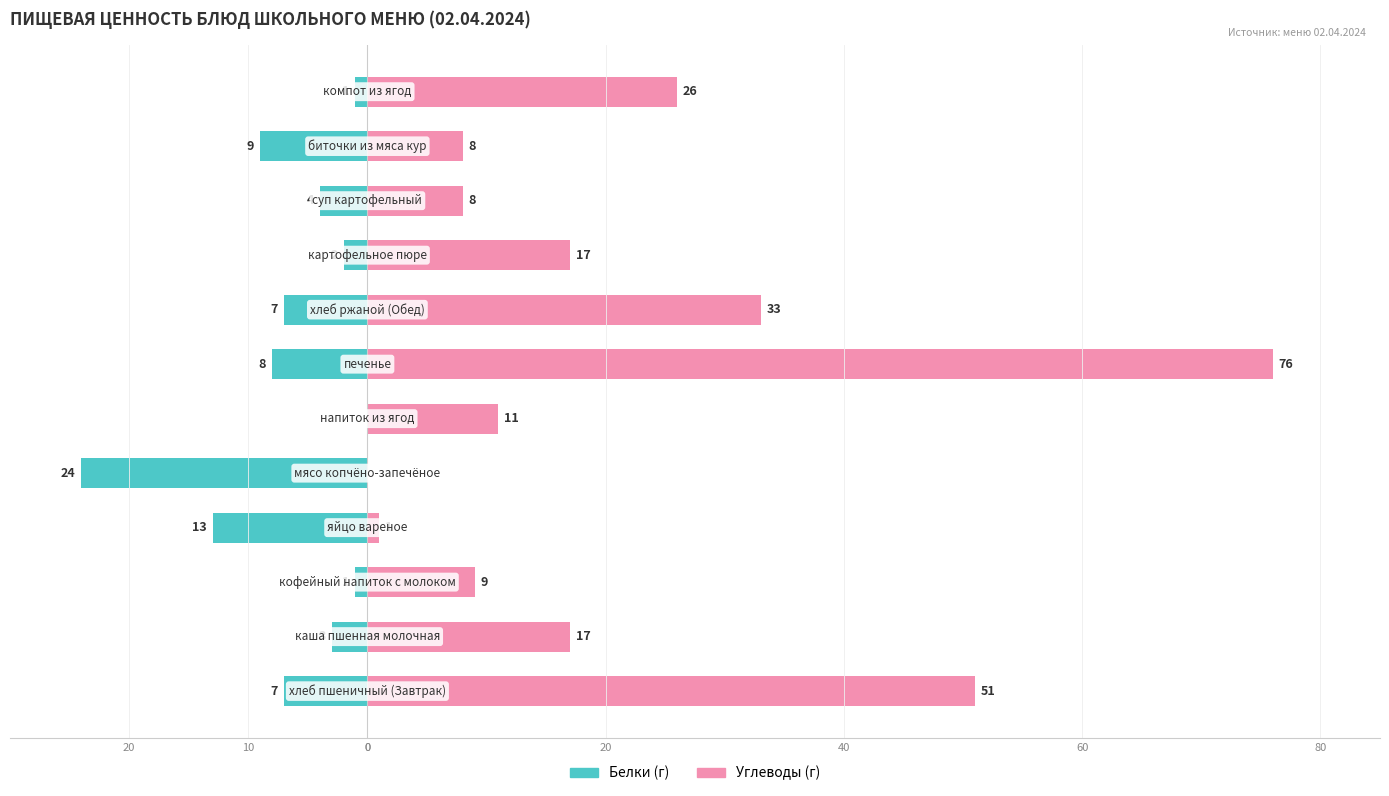

The Белки series shows -18 at 0. True or false?

False